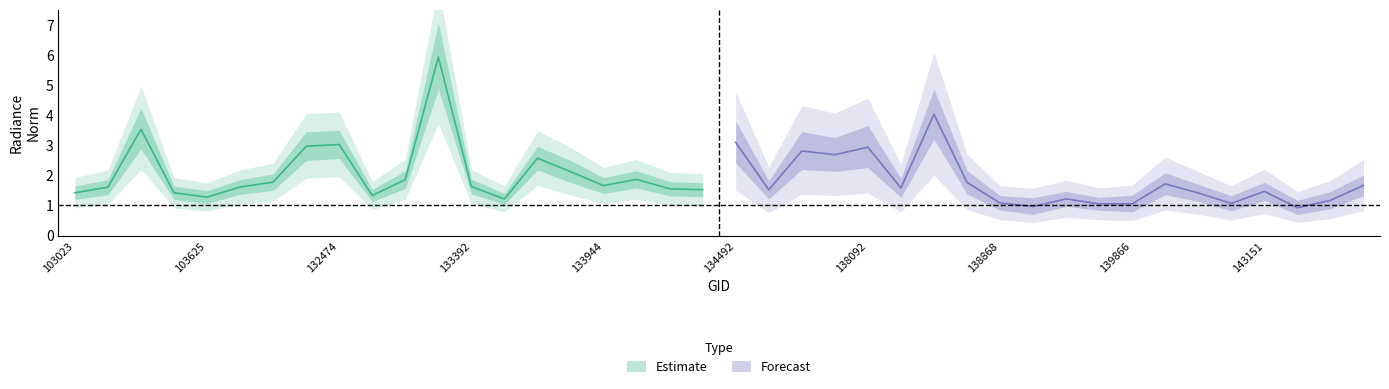

What is the sum of the rade9_mult_nadir_norm values at 133933 and 140059?

3.8